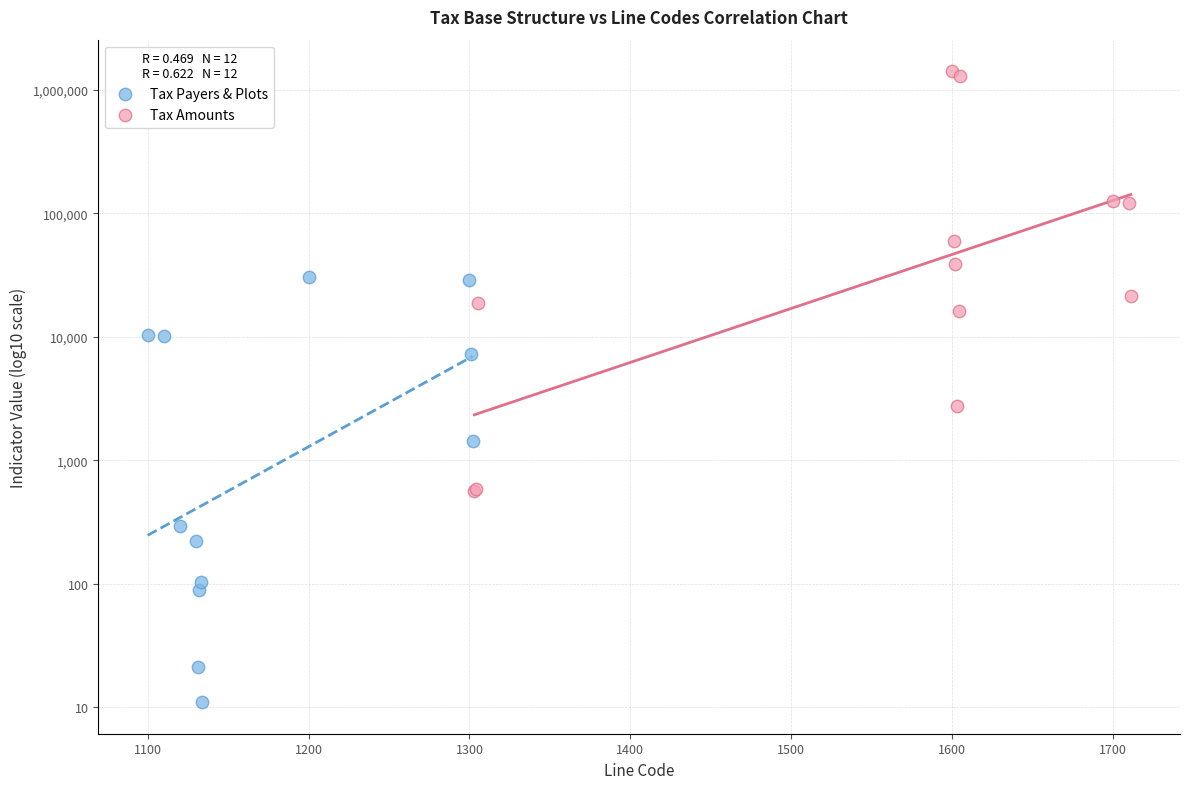

Which series contains the highest Y value?

Tax Amounts